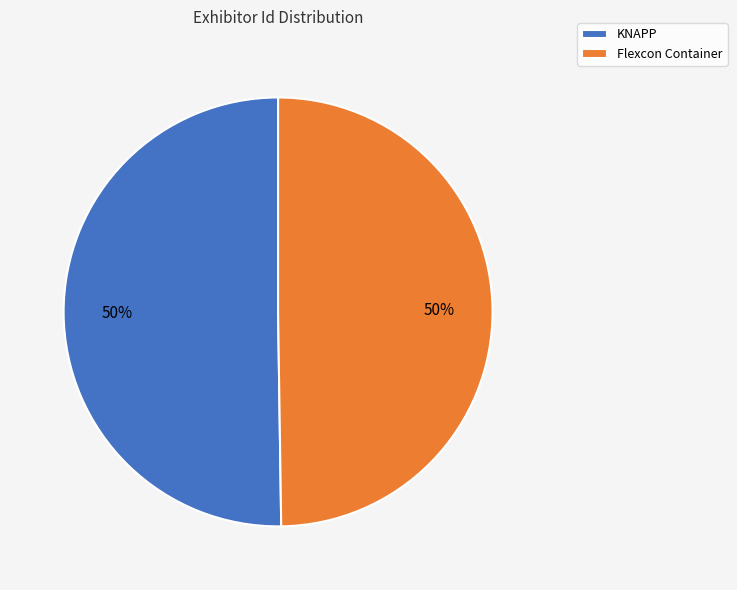

Combined, do Flexcon Container and KNAPP account for over 50%?

Yes